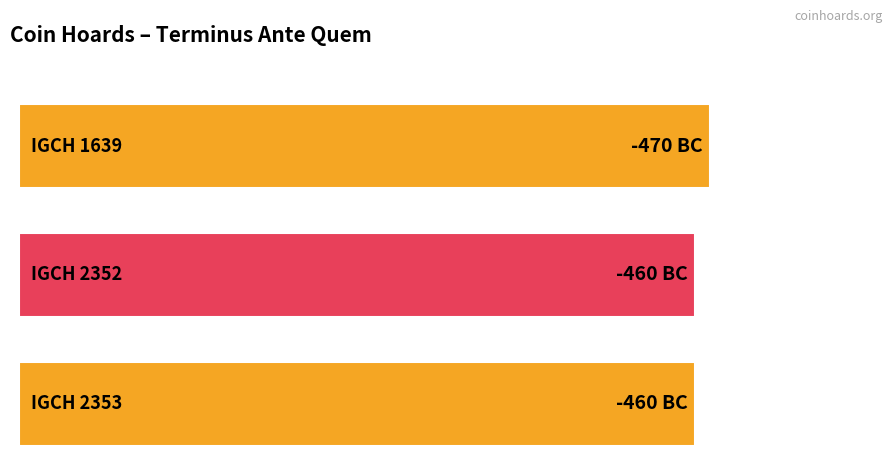

How many series are shown in this chart?

1